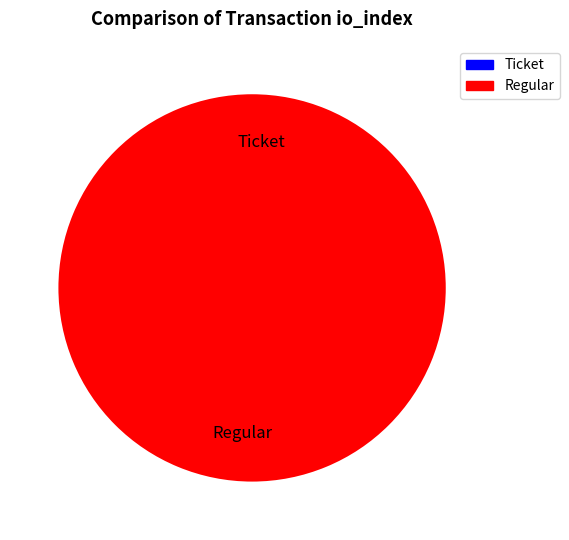

To the nearest percent, what portion does Regular represent?

100%